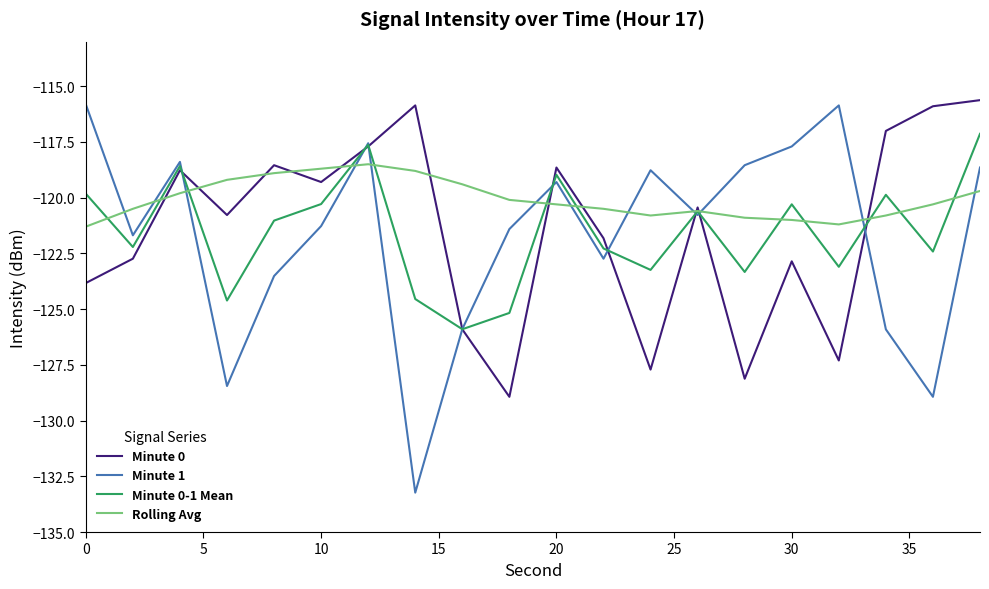

Which series has the widest spread of values?

Minute 1